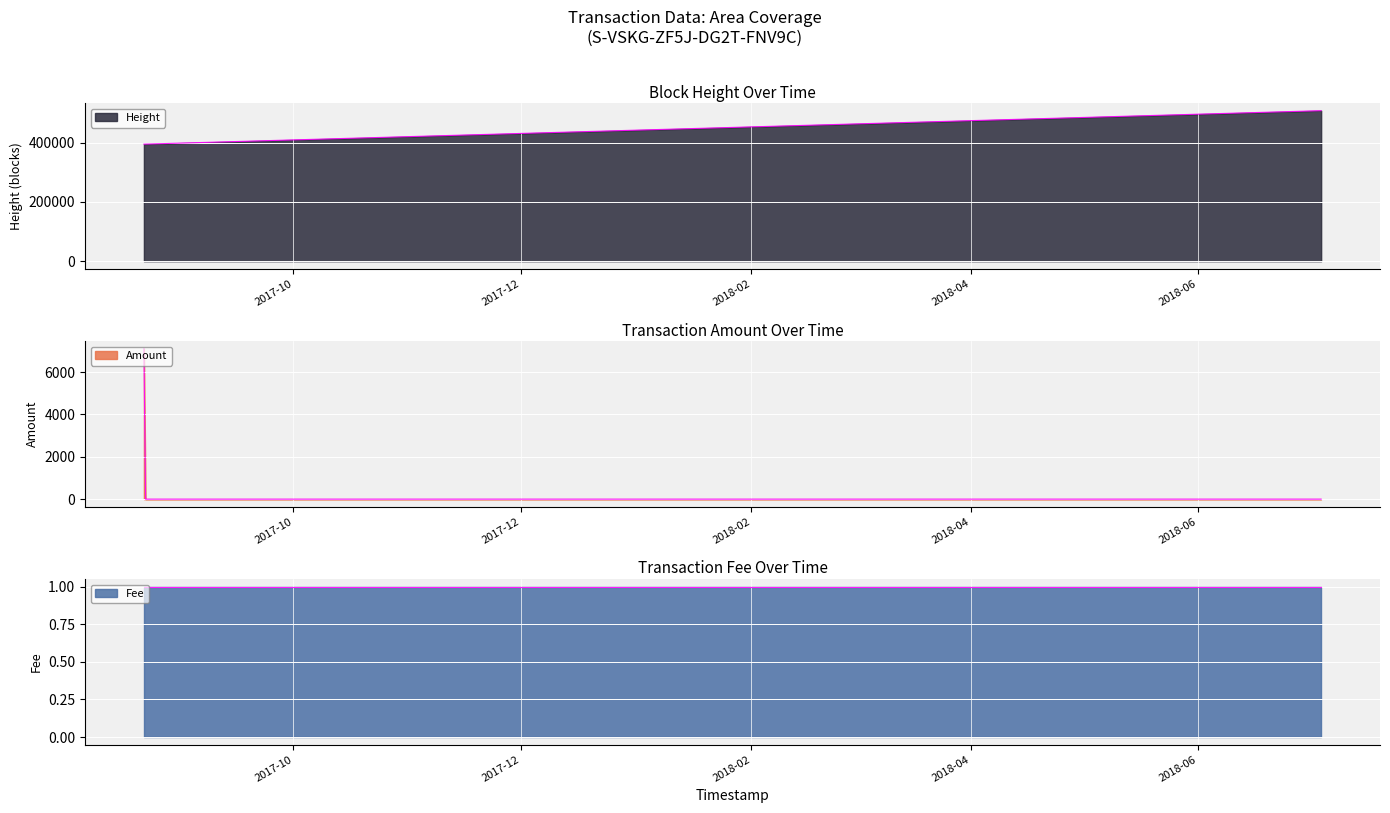

What is the difference between the maximum and second lowest values in the Height series?

112837.0